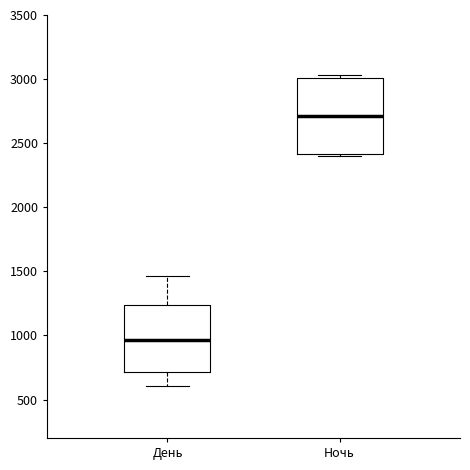

Reading left to right, read every box against the y-axis: the position of its median line, the range the box covers, and the ends of its whiskers. The values are not printed on the chart, so give them approximately, as read against the axis.

День: median 950, box 700 to 1250, whiskers 600 to 1450
Ночь: median 2700, box 2400 to 3000, whiskers 2400 (just below the box's lower edge) to 3050